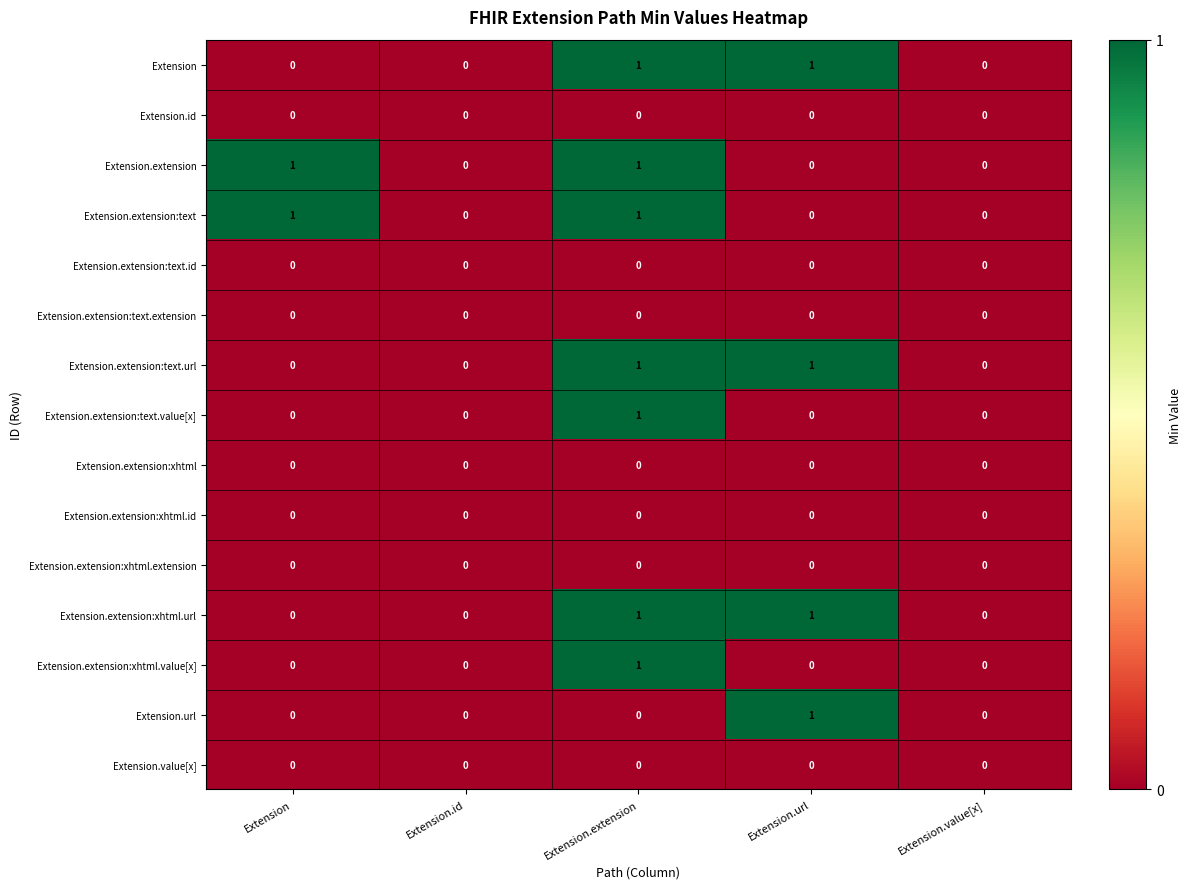

What is the total value across all series at Extension.extension?

7